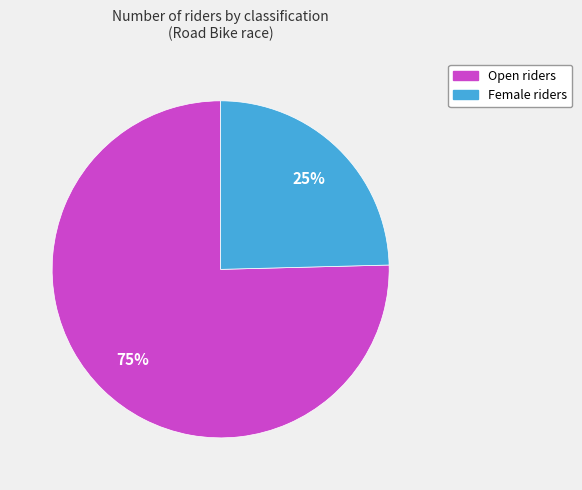

Rank the categories by value from lowest to highest.

Female, Open